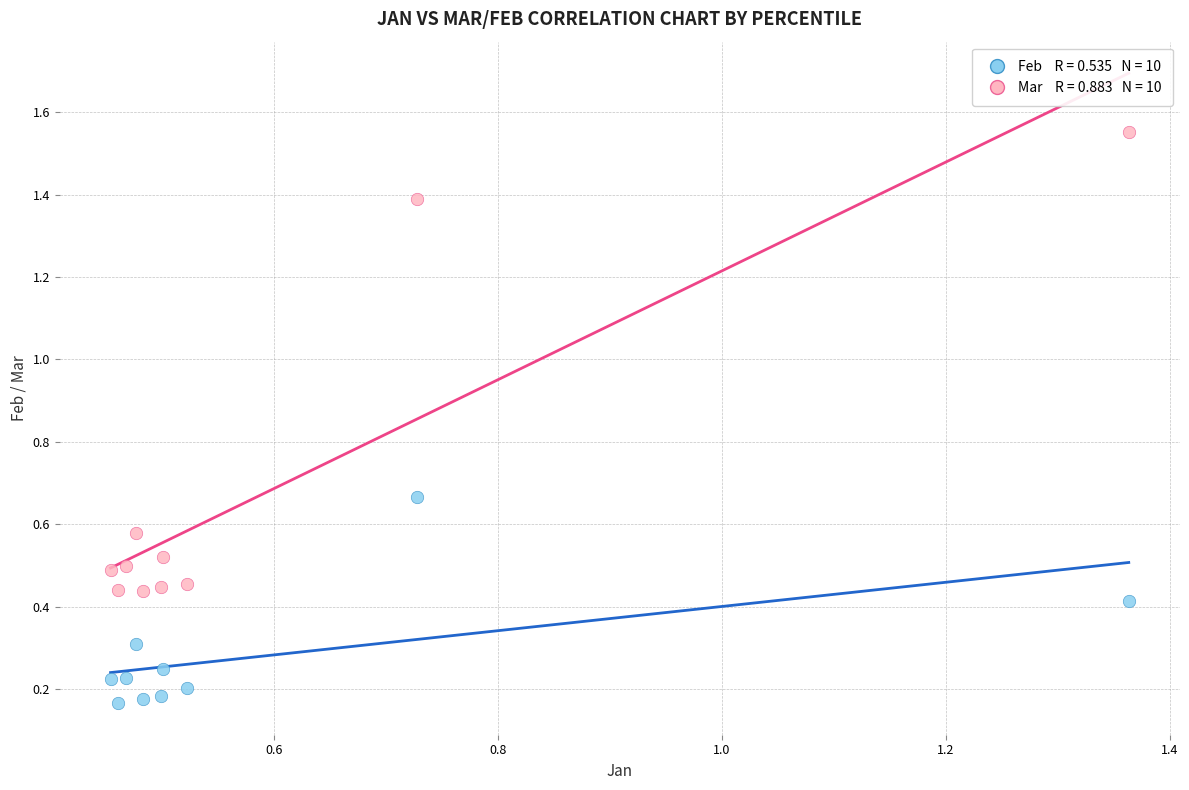

Across all data points, what is the range of X values (max minus min)?

0.9